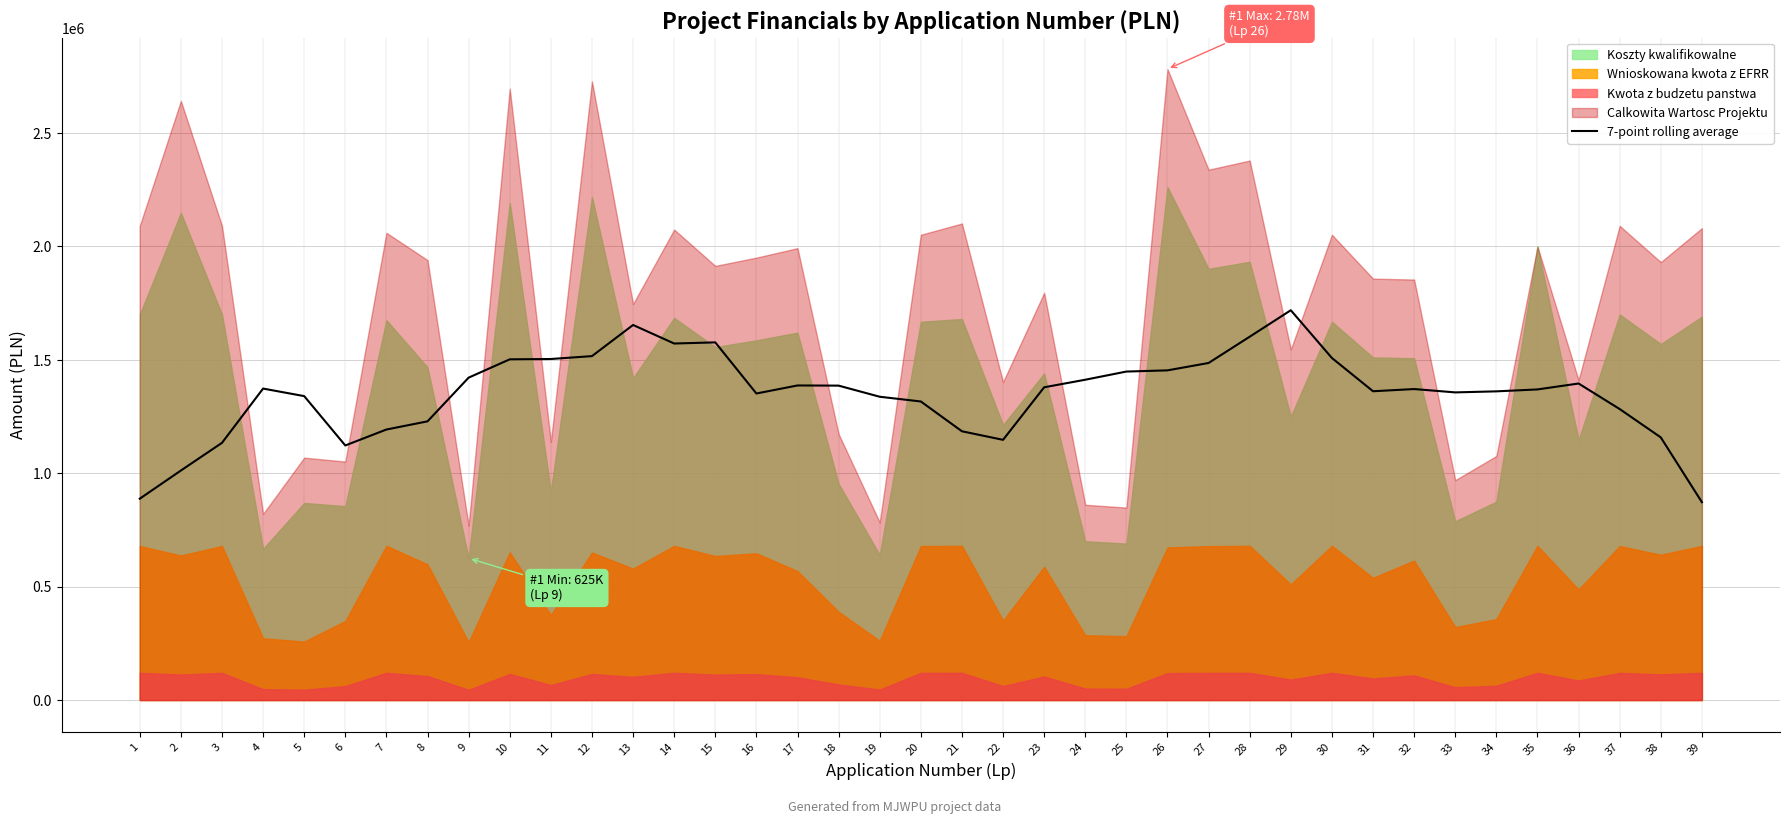

What is the difference between the maximum and minimum values?

846334.1